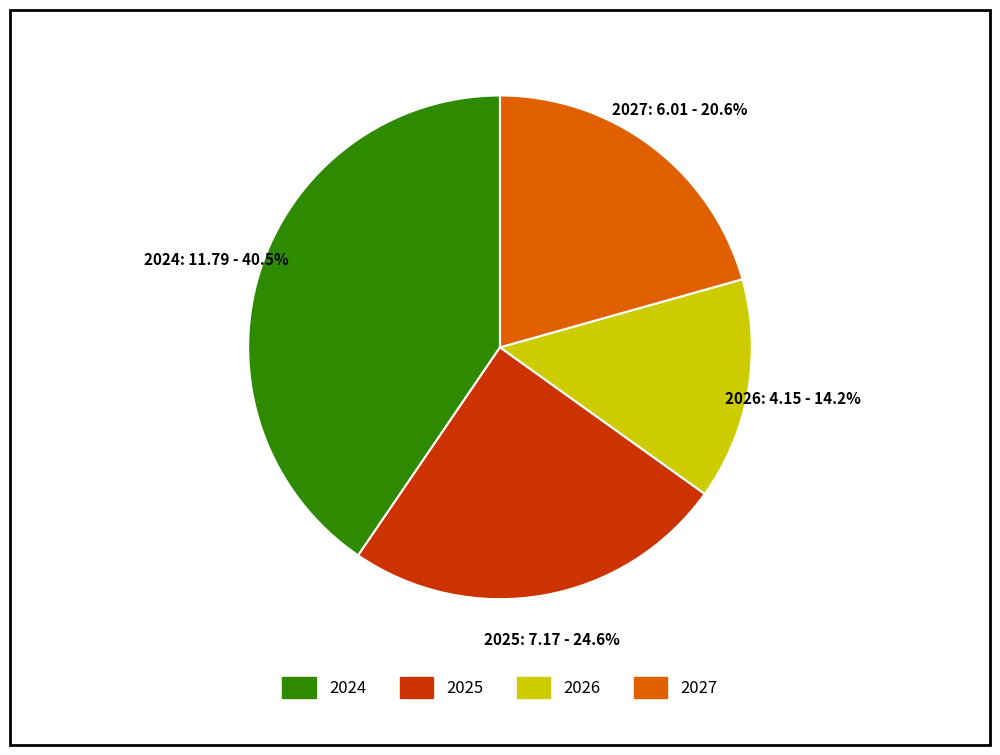

To the nearest percent, what is the difference between the largest and smallest slice percentages?

26%